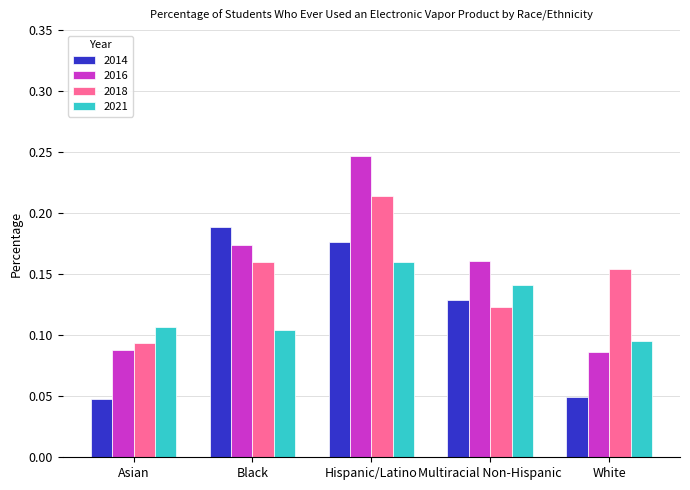

How many categories are shown in the chart?

5